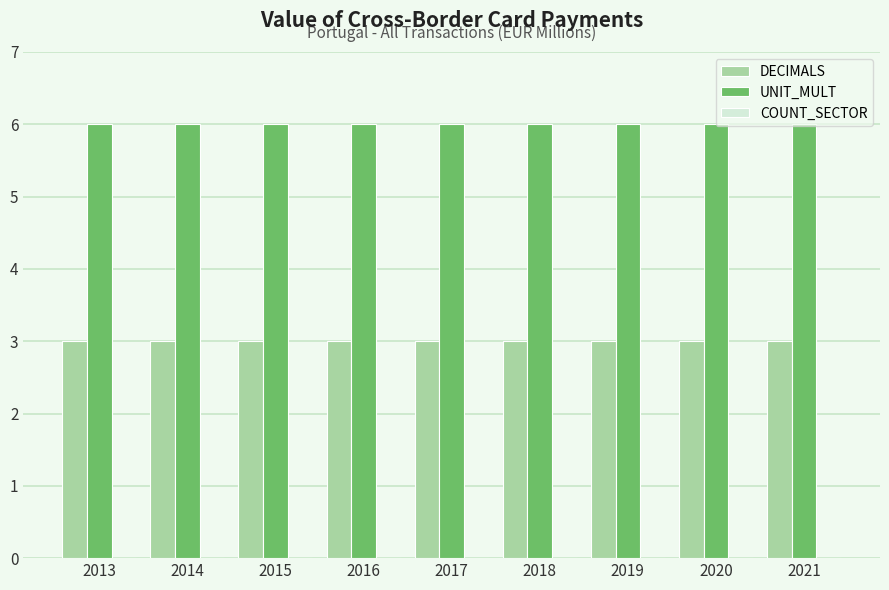

Is it true that UNIT_MULT equals 6 at 2015?

True